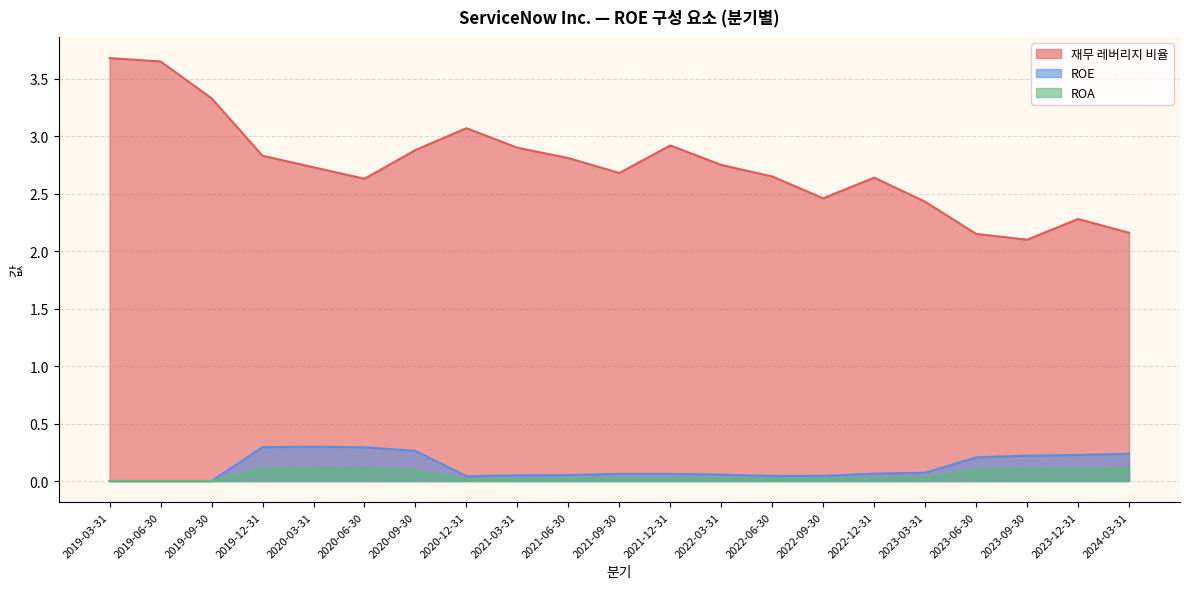

List the labels in order of ROE value, smallest first.

2019-03-31, 2019-06-30, 2019-09-30, 2020-12-31, 2022-06-30, 2022-09-30, 2021-03-31, 2021-06-30, 2022-03-31, 2021-12-31, 2021-09-30, 2022-12-31, 2023-03-31, 2023-06-30, 2023-09-30, 2023-12-31, 2024-03-31, 2020-09-30, 2020-06-30, 2019-12-31, 2020-03-31